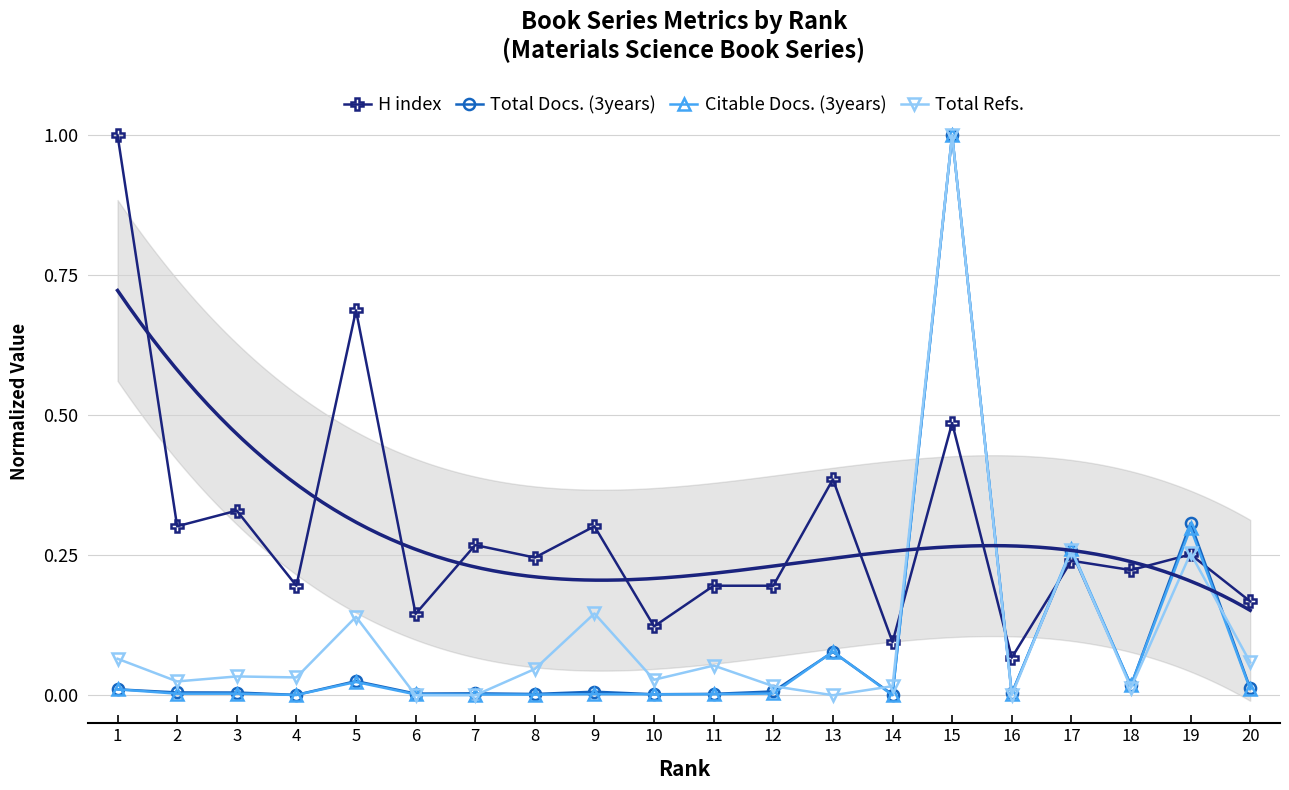

At which category is the sum across all series the highest?

15